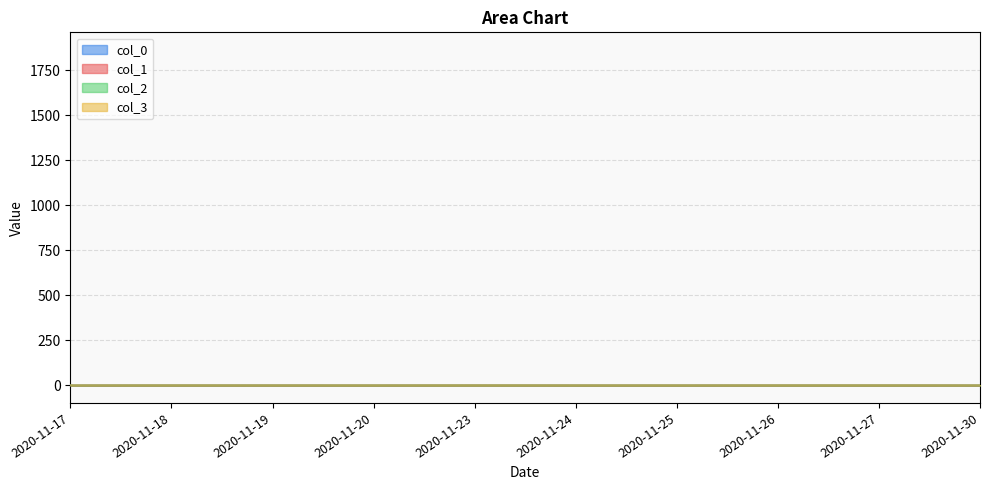

What is the value of the col_3 point at the 1st from the left?

0.2